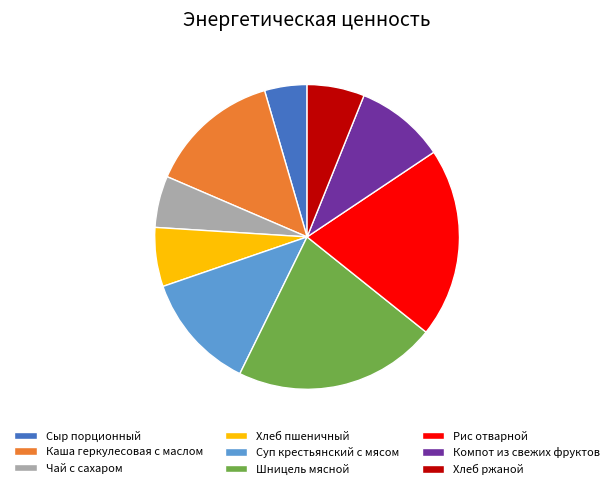

Is there a majority slice in this chart?

No